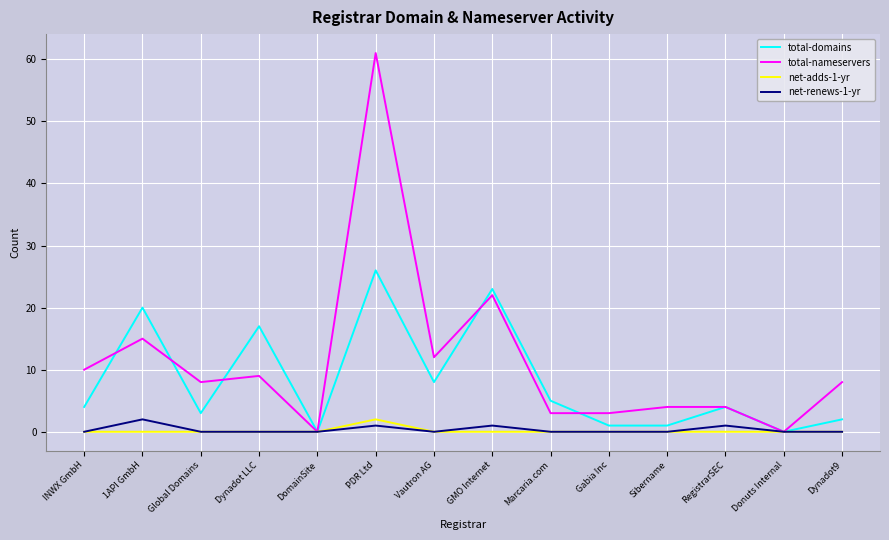

What position from the right is Global Domains?

12